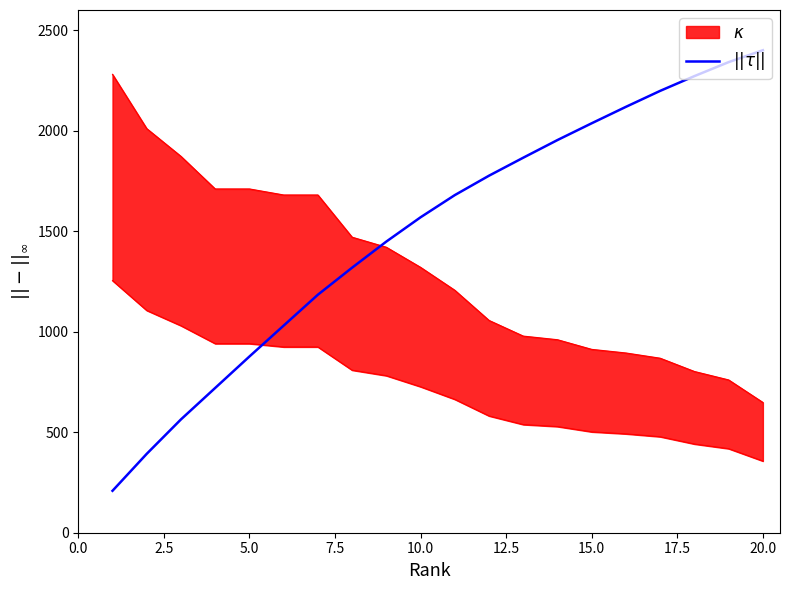

Reading left to right, extract all data points from this chart.

208.6	392.4	563.7	720.1	876.5	1030.2	1183.9	1318.4	1448.3	1569.0	1679.3	1775.9	1865.4	1953.2	2036.7	2118.4	2197.8	2271.2	2340.7	2400.0